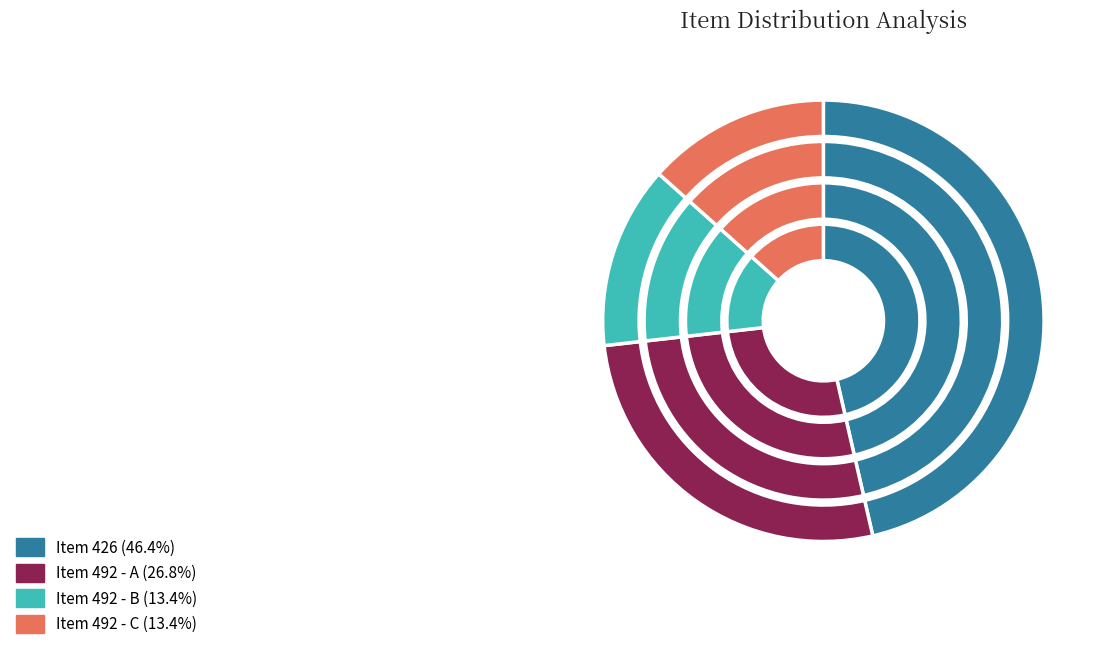

Approximately how many times larger is the value at Item 426 compared to Item 492?

0.9